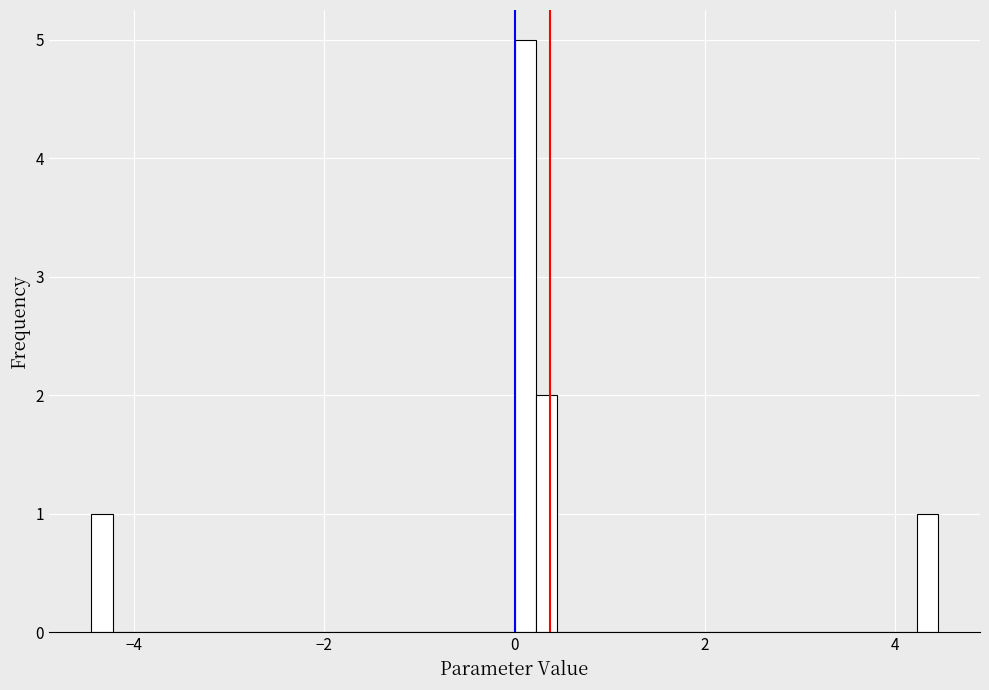

Read against the x-axis, roughly where is the centre of the tallest bar?

0.2